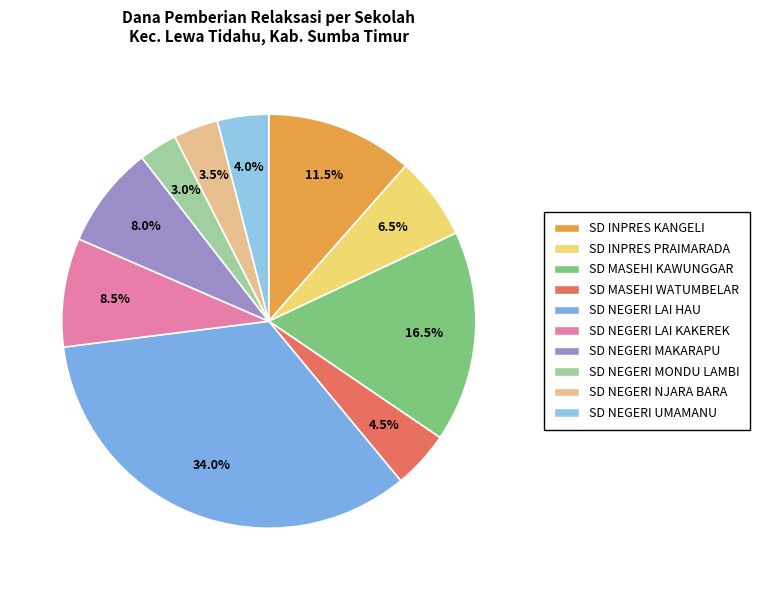

Rank the categories by value from highest to lowest.

SD NEGERI LAI HAU, SD MASEHI KAWUNGGAR, SD INPRES KANGELI, SD NEGERI LAI KAKEREK, SD NEGERI MAKARAPU, SD INPRES PRAIMARADA, SD MASEHI WATUMBELAR, SD NEGERI UMAMANU, SD NEGERI NJARA BARA, SD NEGERI MONDU LAMBI